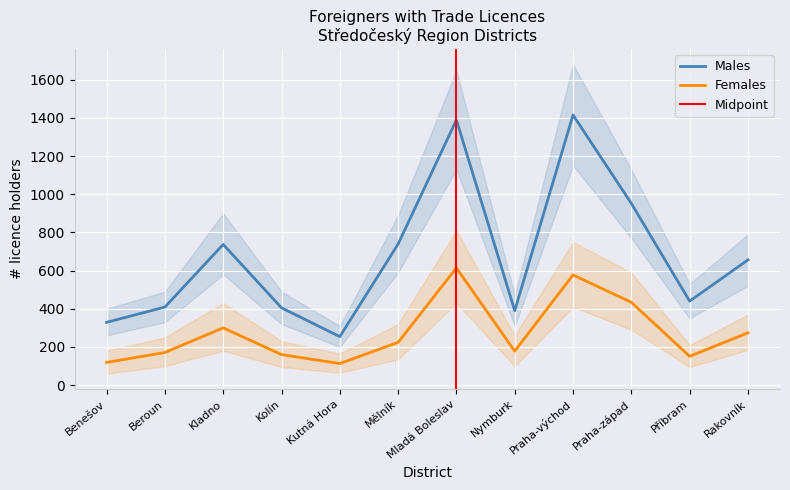

What position from the right is Příbram?

2